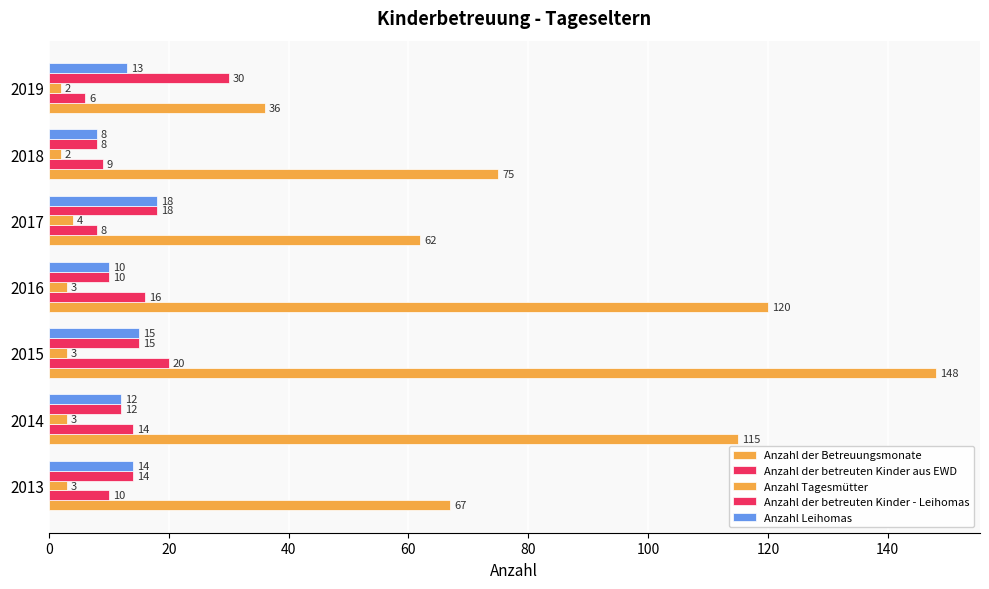

What is the value of the Anzahl Leihomas bar at the 4th from the left?

10